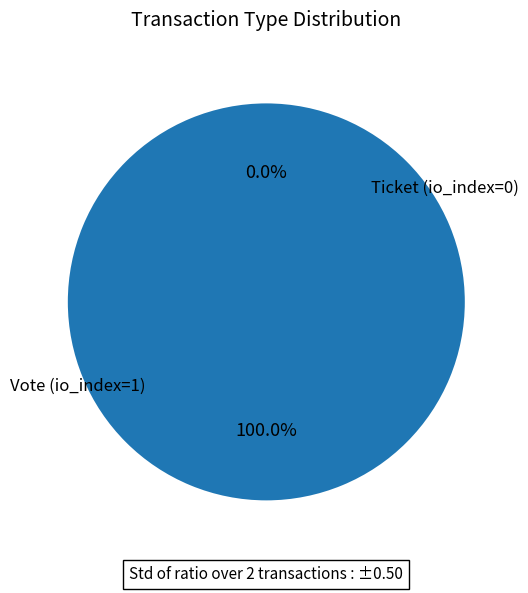

How many segments does this pie chart have?

2